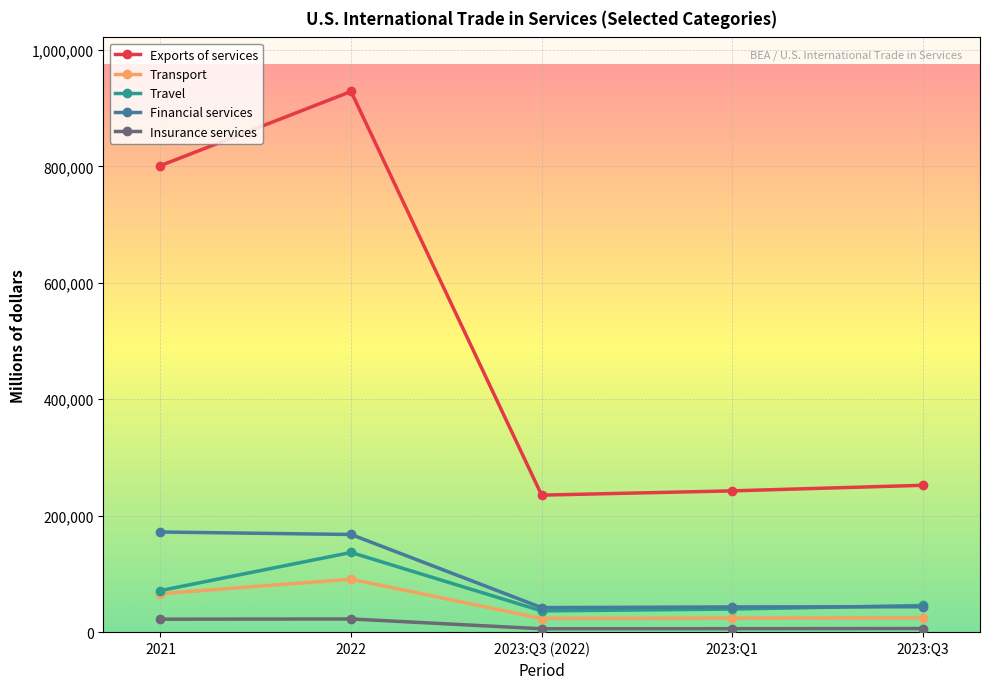

Where is Transport nearest to the value 57201?

2021